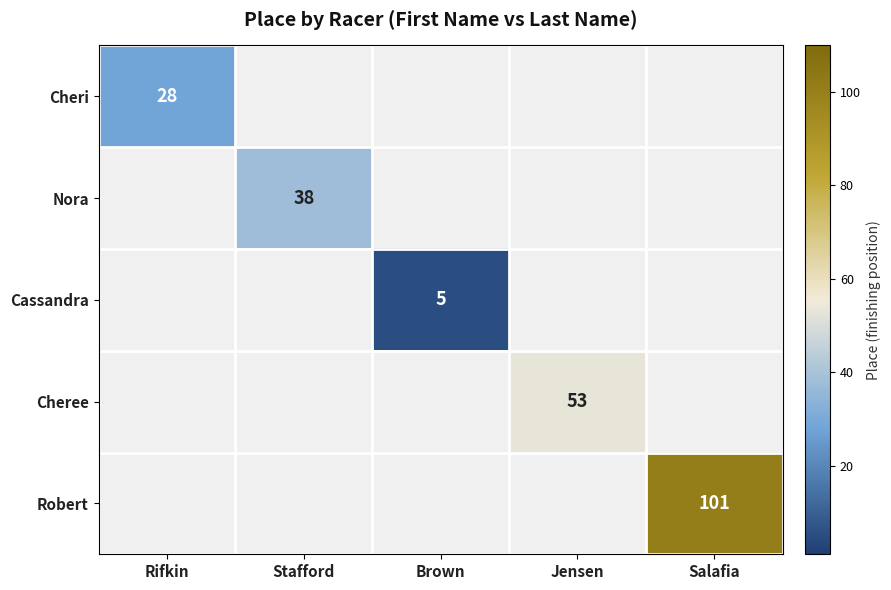

The Robert series shows 141 at Salafia. True or false?

False